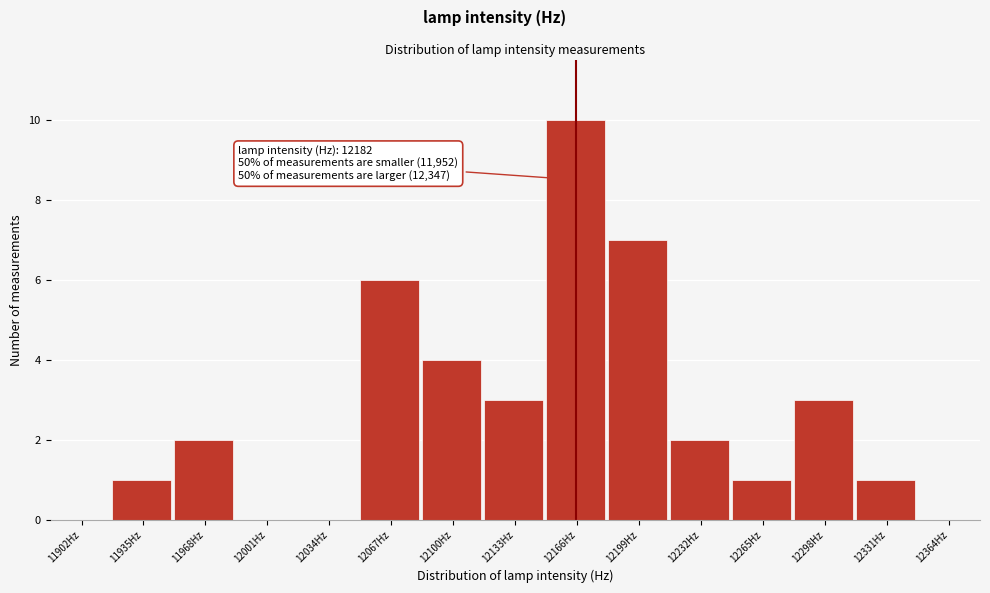

Reading left to right, list all the values displayed in this chart.

11902Hz=0	11935Hz=1	11968Hz=2	12001Hz=0	12034Hz=0	12067Hz=6	12100Hz=4	12133Hz=3	12166Hz=10	12199Hz=7	12232Hz=2	12265Hz=1	12298Hz=3	12331Hz=1	12364Hz=0